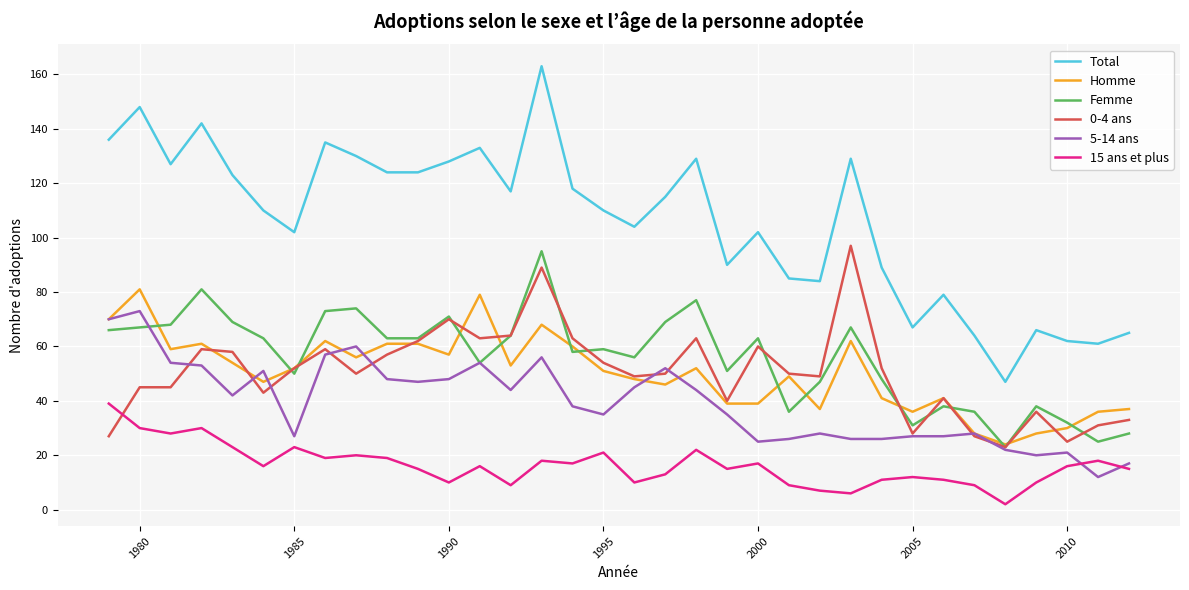

What is the sum of all Homme values?

1705